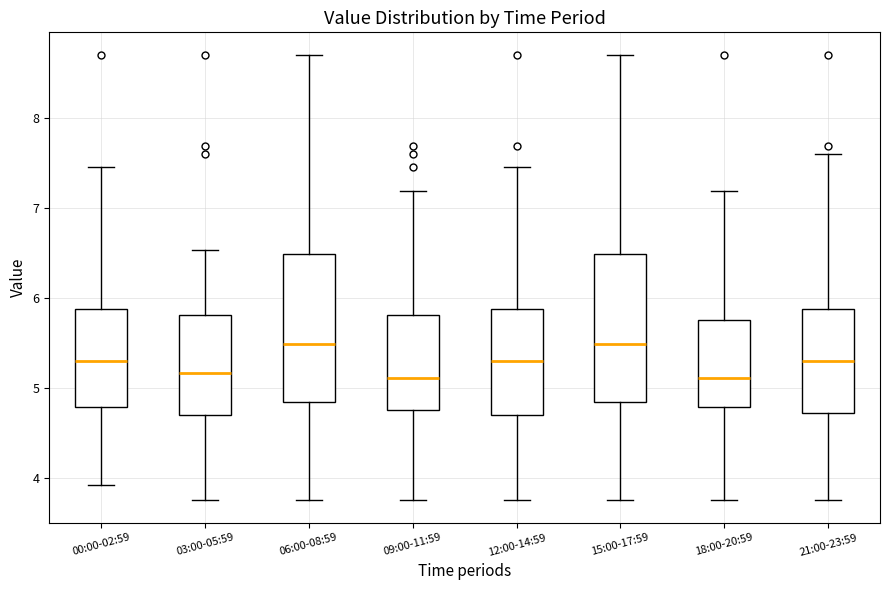

Reading left to right, transcribe this box plot: for each box, give where its median line is, the range the box spans, and where its two whiskers end, as read against the y-axis. The values are not printed on the chart, so give them approximately, as read against the axis.

00:00-02:59: median 5.3, box 4.8 to 5.9, whiskers 3.9 to 7.5
03:00-05:59: median 5.2, box 4.7 to 5.8, whiskers 3.8 to 6.5
06:00-08:59: median 5.5, box 4.8 to 6.5, whiskers 3.8 to 8.7
09:00-11:59: median 5.1, box 4.8 to 5.8, whiskers 3.8 to 7.2
12:00-14:59: median 5.3, box 4.7 to 5.9, whiskers 3.8 to 7.5
15:00-17:59: median 5.5, box 4.8 to 6.5, whiskers 3.8 to 8.7
18:00-20:59: median 5.1, box 4.8 to 5.8, whiskers 3.8 to 7.2
21:00-23:59: median 5.3, box 4.7 to 5.9, whiskers 3.8 to 7.6